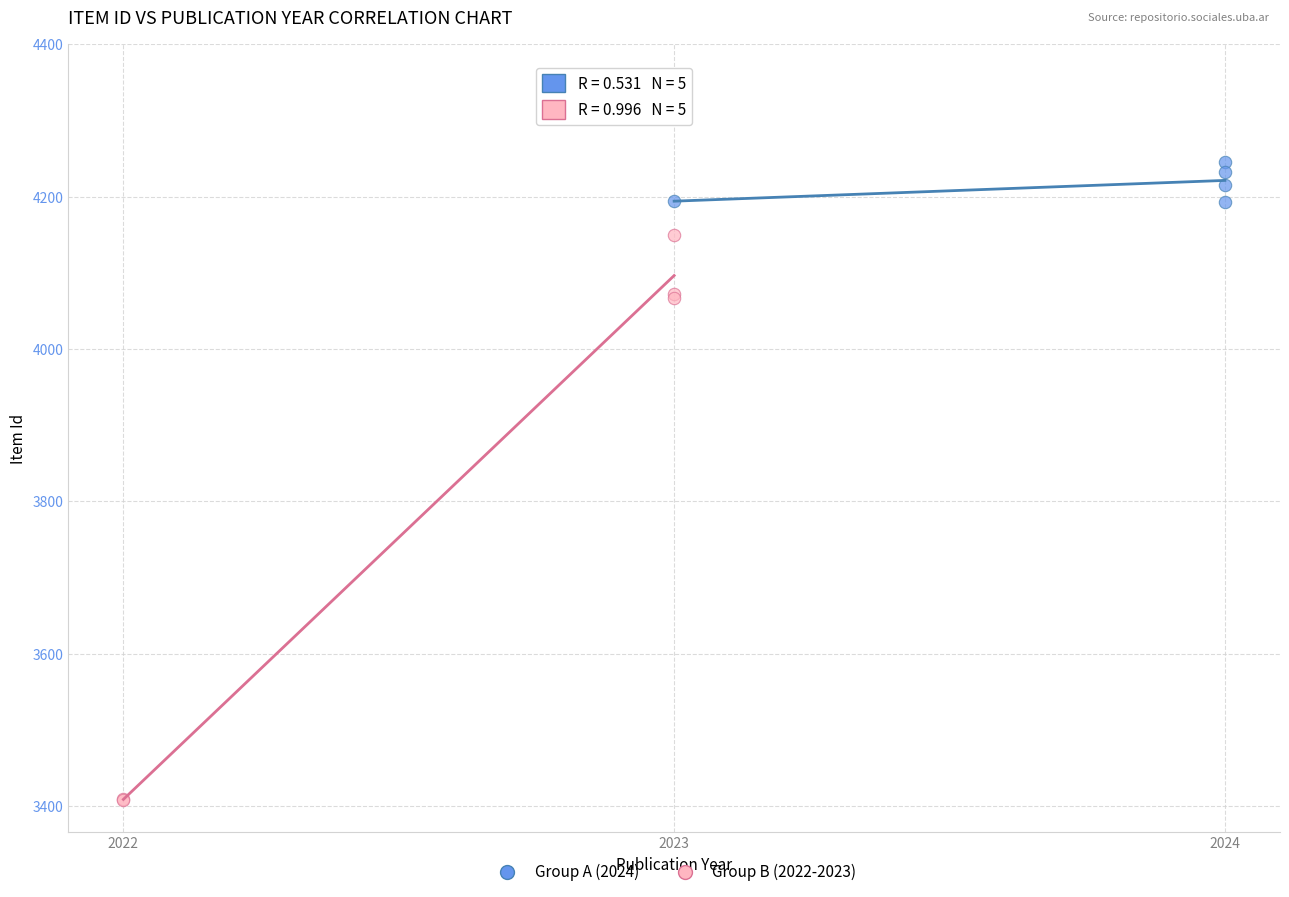

Which series reaches the minimum Y coordinate?

Group B (2022-2023)